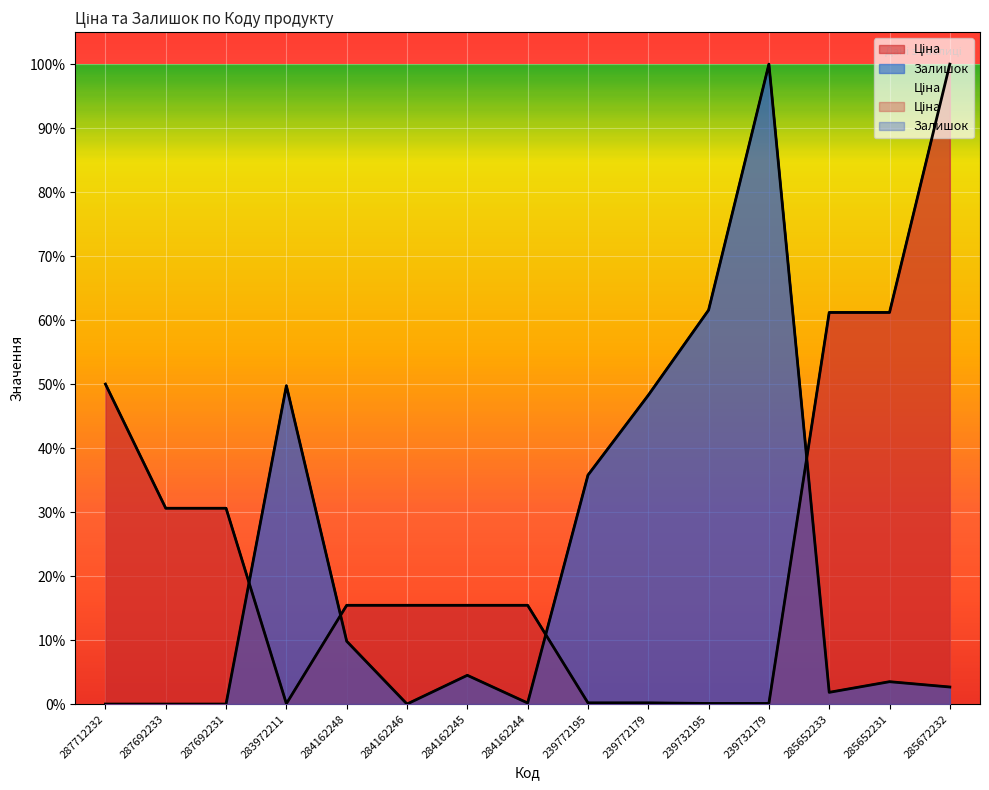

Rank the series at 285652231 from lowest to highest value.

Залишок, Ціна